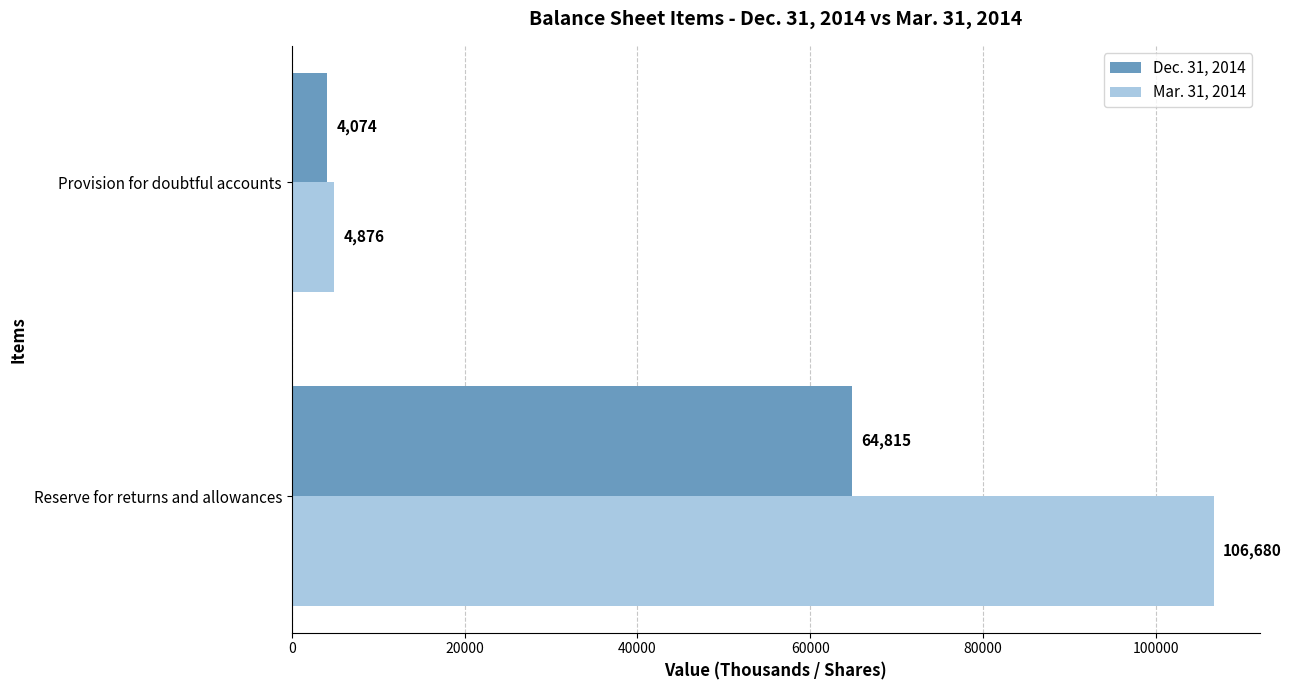

True or false: Dec. 31, 2014 has a value of 64815 at Reserve for returns and allowances.

True